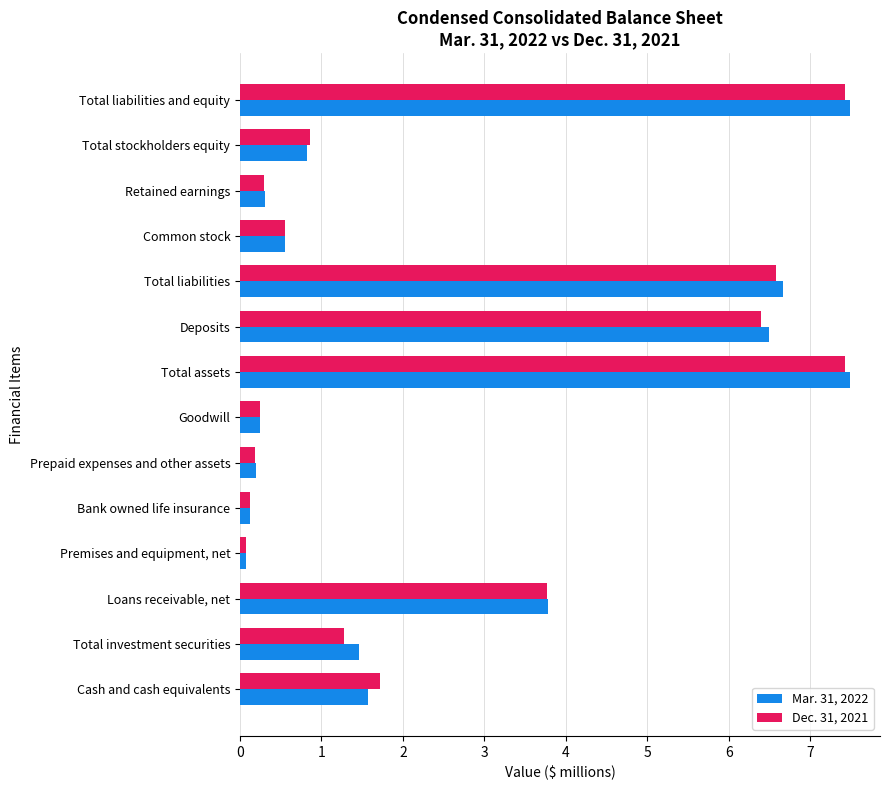

Rank the series by their average value, from highest to lowest.

Mar. 31, 2022, Dec. 31, 2021